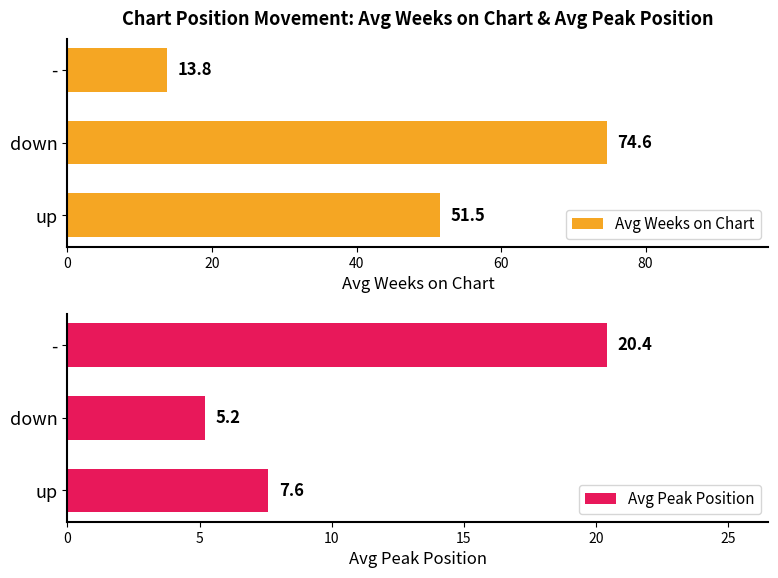

Count the number of data series in this chart.

2